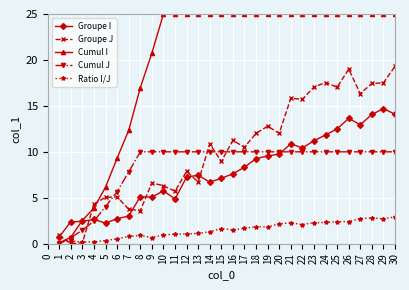

Rank the series by their maximum value, from highest to lowest.

Cumul I, Groupe J, Groupe I, Cumul J, Ratio I/J